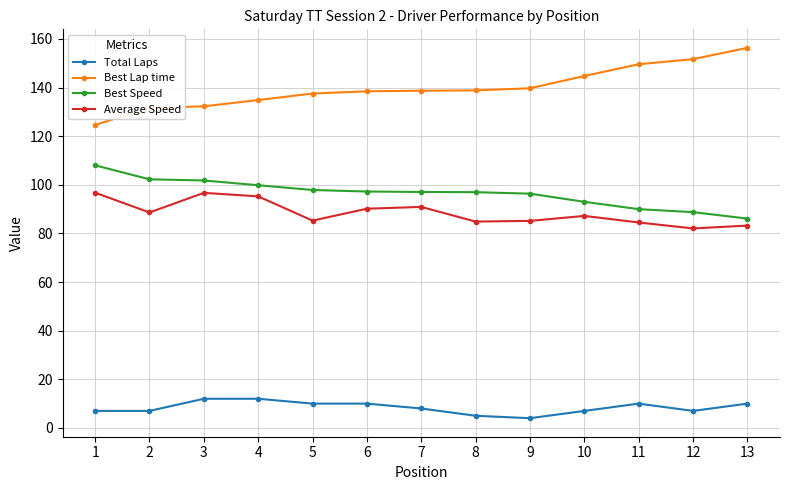

The value of Average Speed at 8 is 58.3. True or false?

False